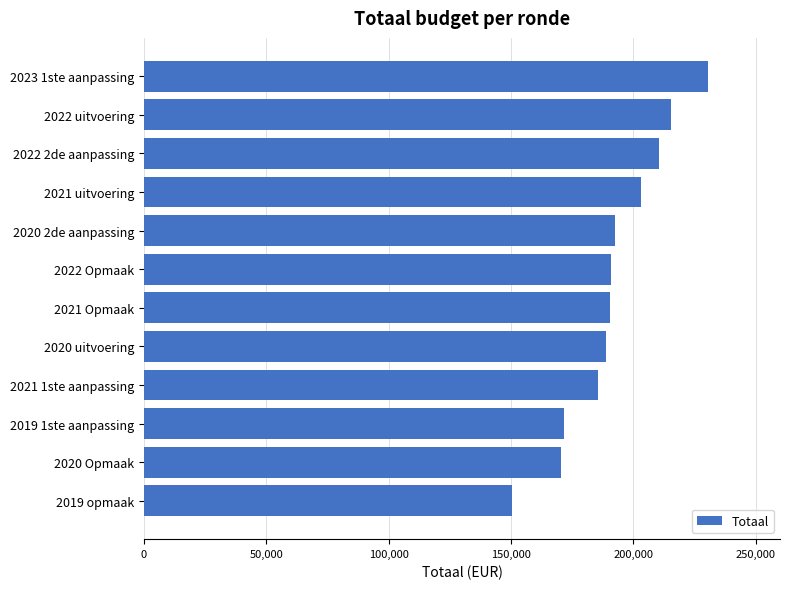

What is the label of the 4th bar from the bottom?

2021 1ste aanpassing